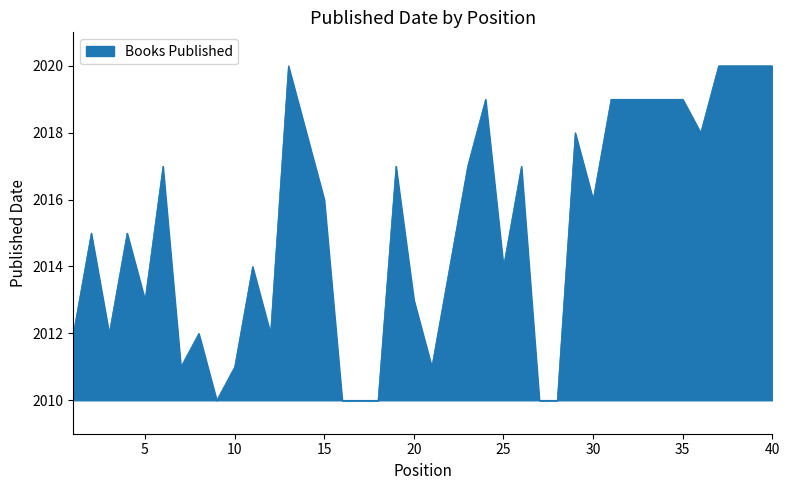

What is the difference between the maximum and minimum values?

10